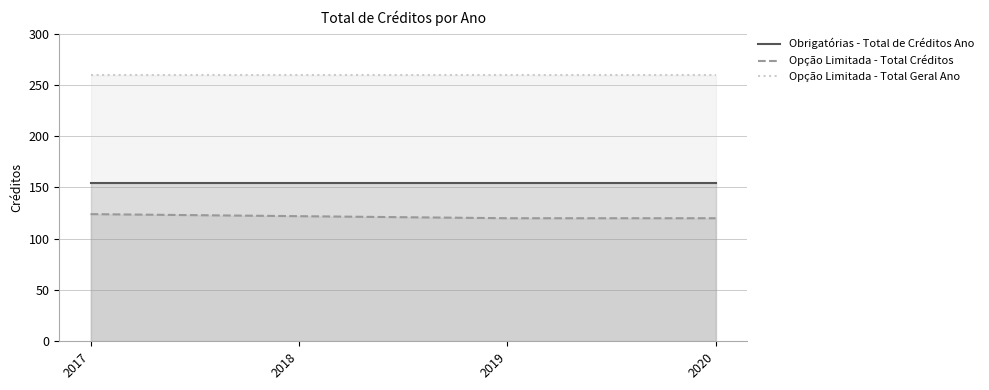

Reading left to right, transcribe all the data shown in this chart.

Obrigatórias - Total de Créditos Ano: 154	154	154	154
Opção Limitada - Total Créditos: 124	122	120	120
Opção Limitada - Total Geral Ano: 260	260	260	260